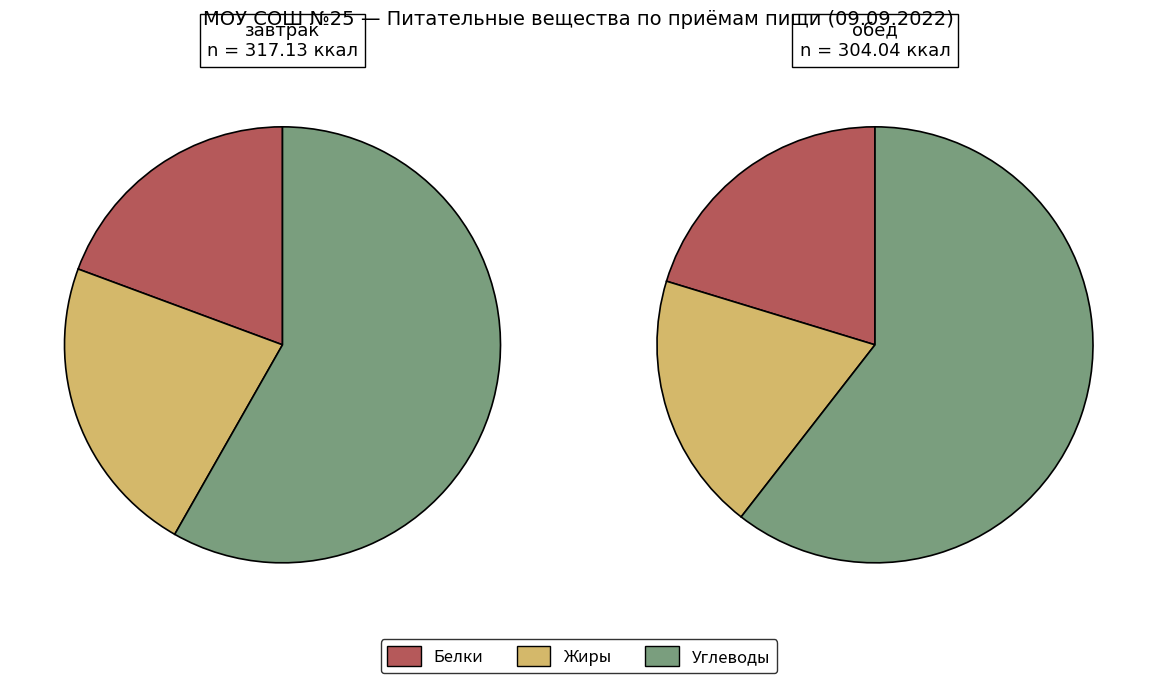

Rank the series by their maximum value, from highest to lowest.

завтрак, обед